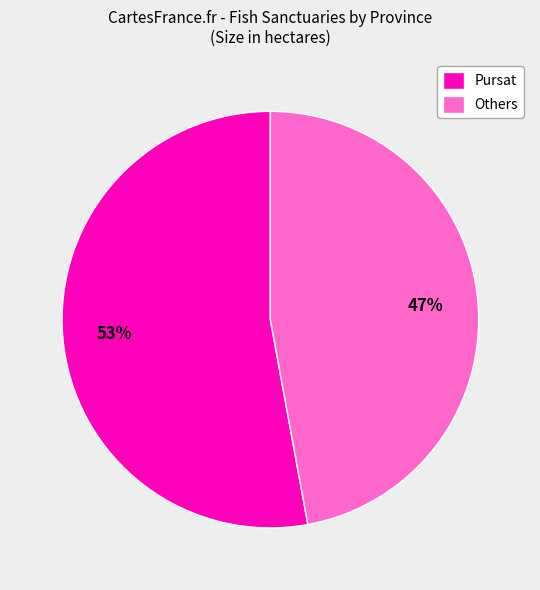

To the nearest percent, what is the combined percentage of Pursat and Others?

100%